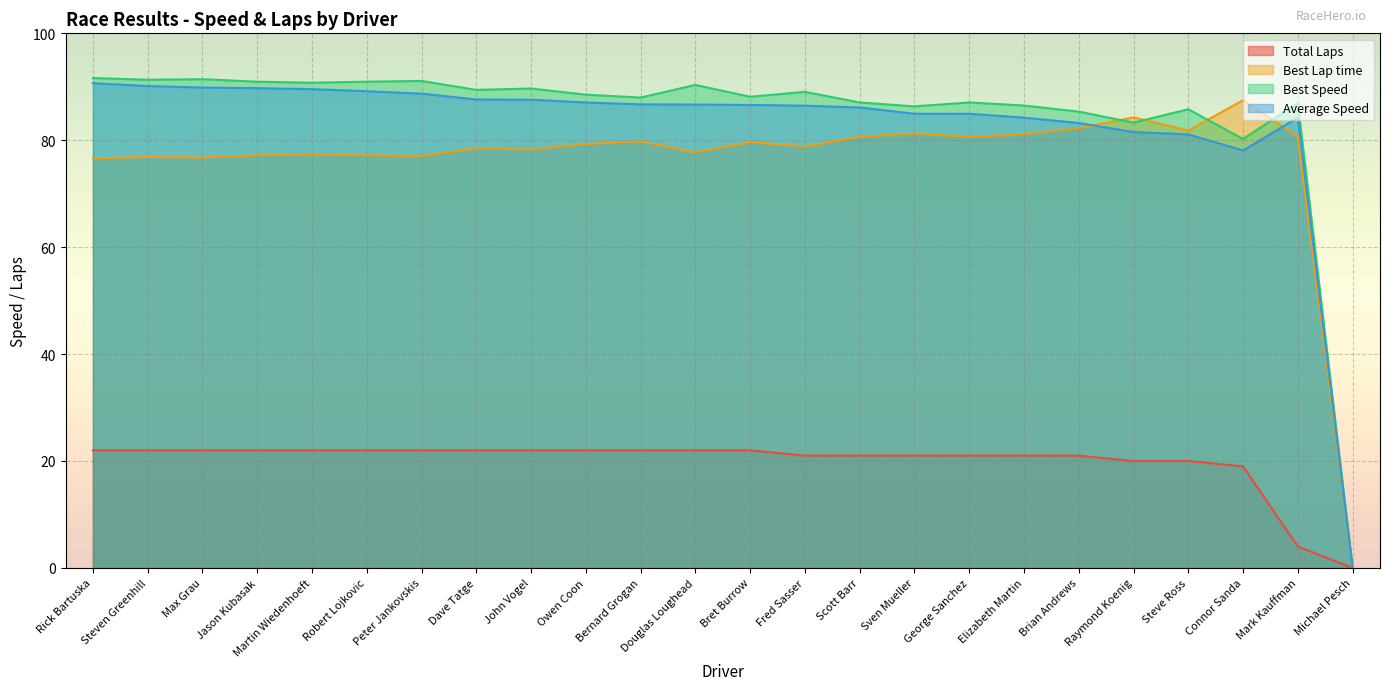

What are all the series names shown in the legend?

Total Laps, Best Lap time, Best Speed, Average Speed